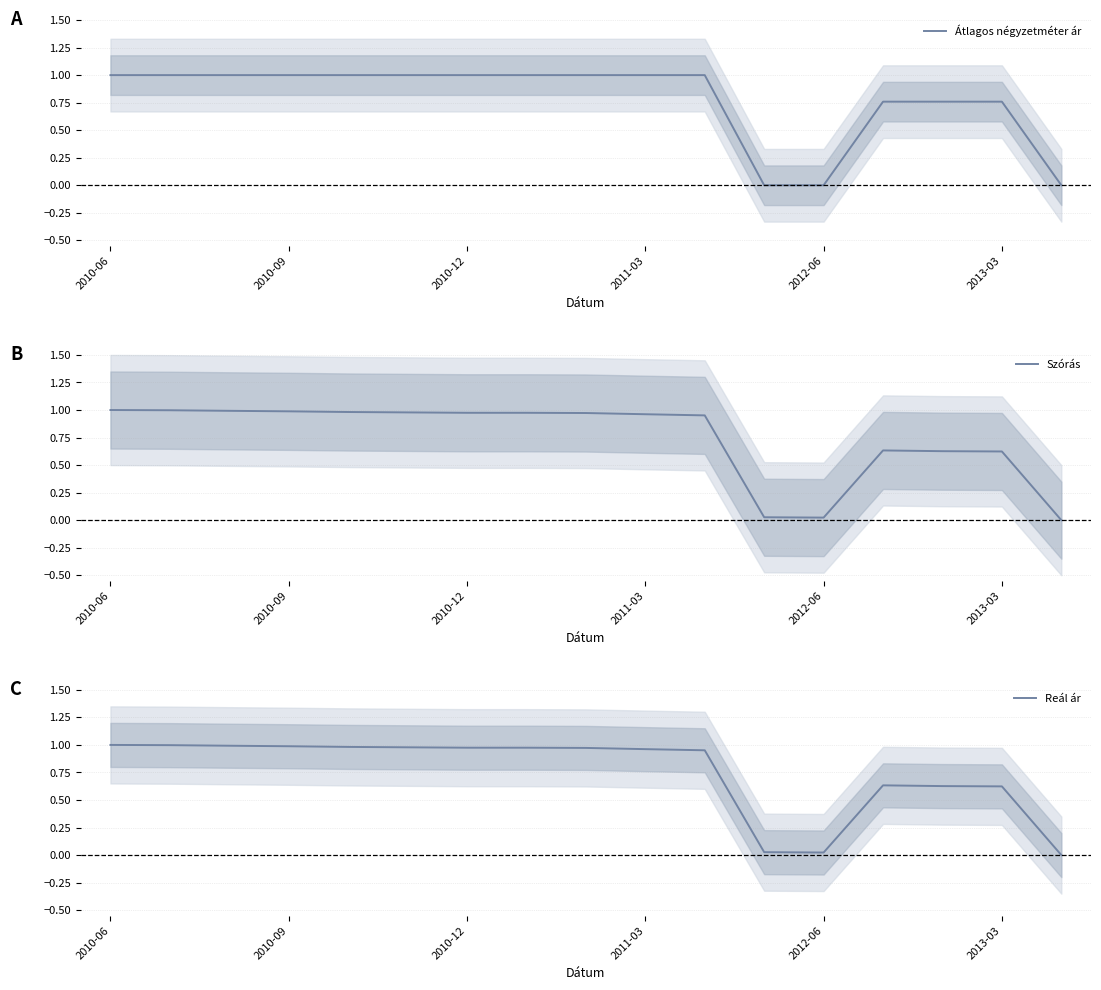

True or false: Szórás and Reál ár intersect in this chart.

False